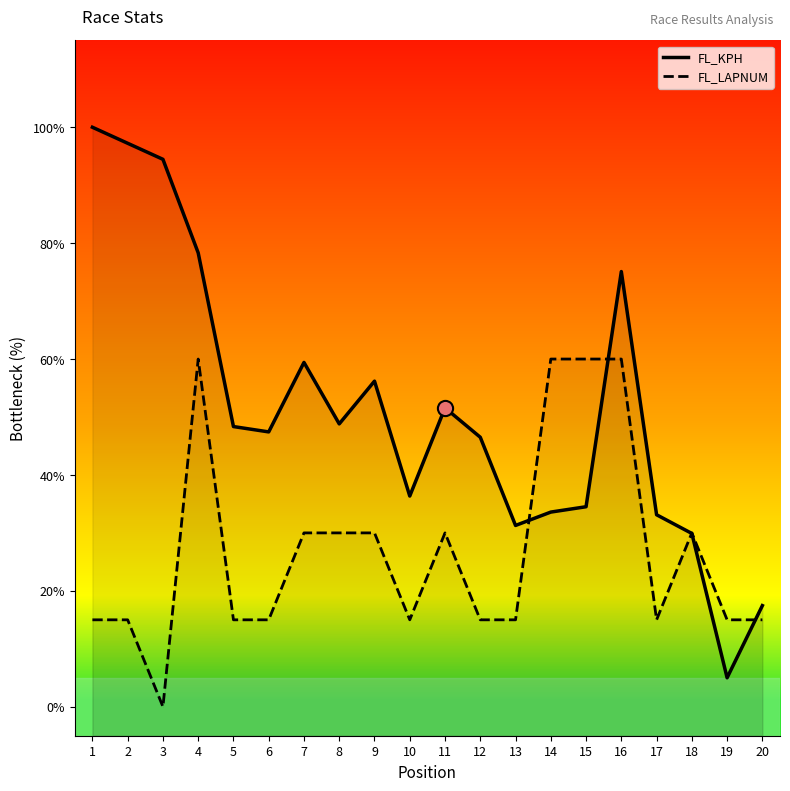

What is the total value across all series at 9?

86.2